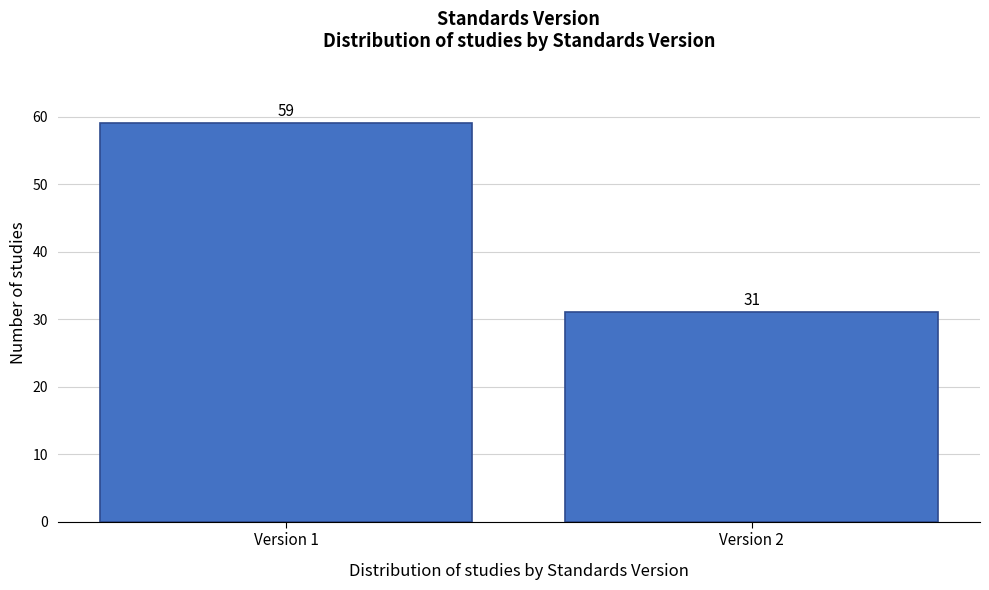

Reading right to left, list all the values displayed in this chart.

Version 2=31	Version 1=59